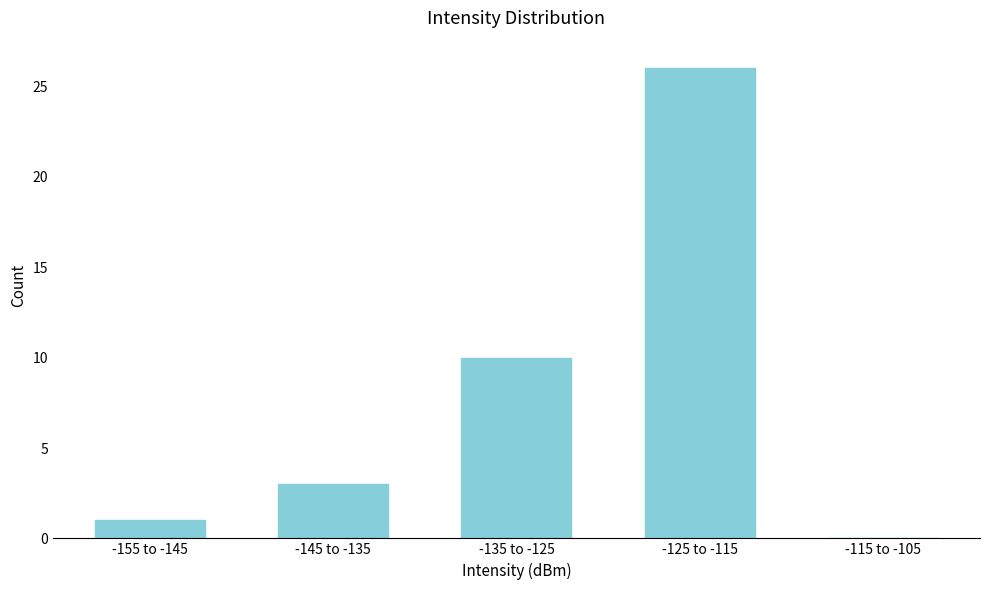

Reading right to left, extract all data points from this chart.

-115 to -105=0	-125 to -115=26	-135 to -125=10	-145 to -135=3	-155 to -145=1